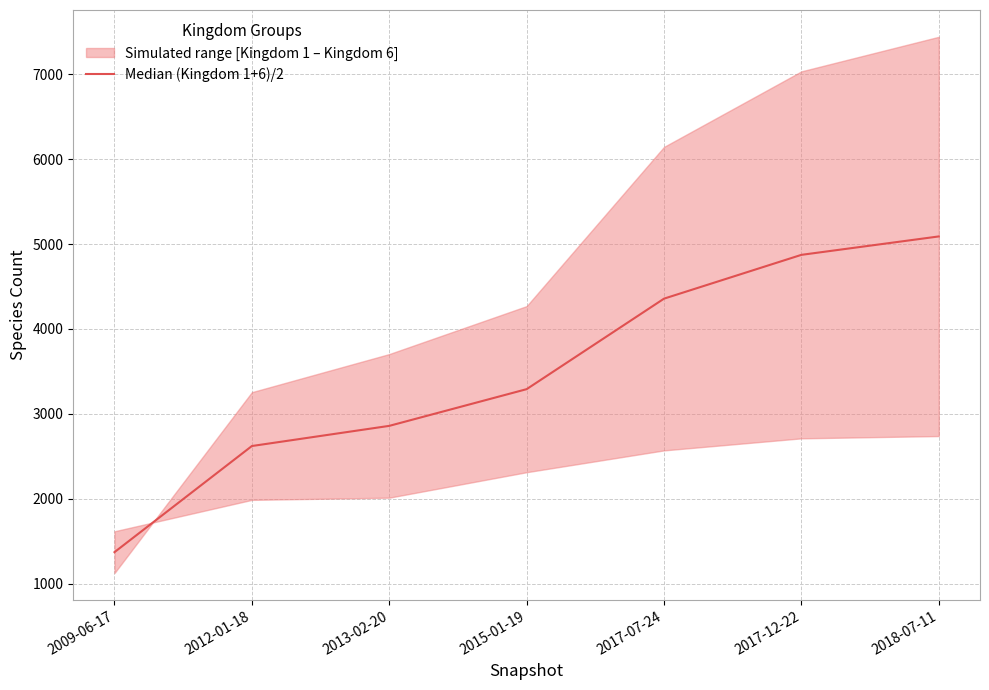

Between 2018-07-11 and 2013-02-20, which is larger?

2018-07-11